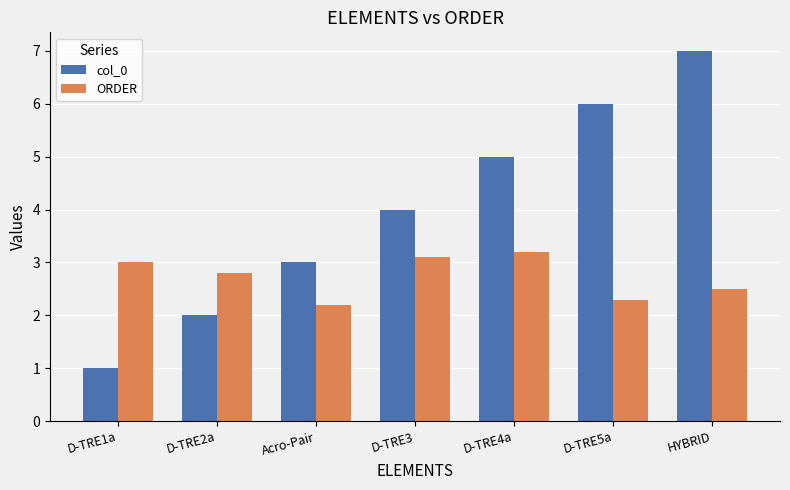

Which category has the highest value across all series?

HYBRID